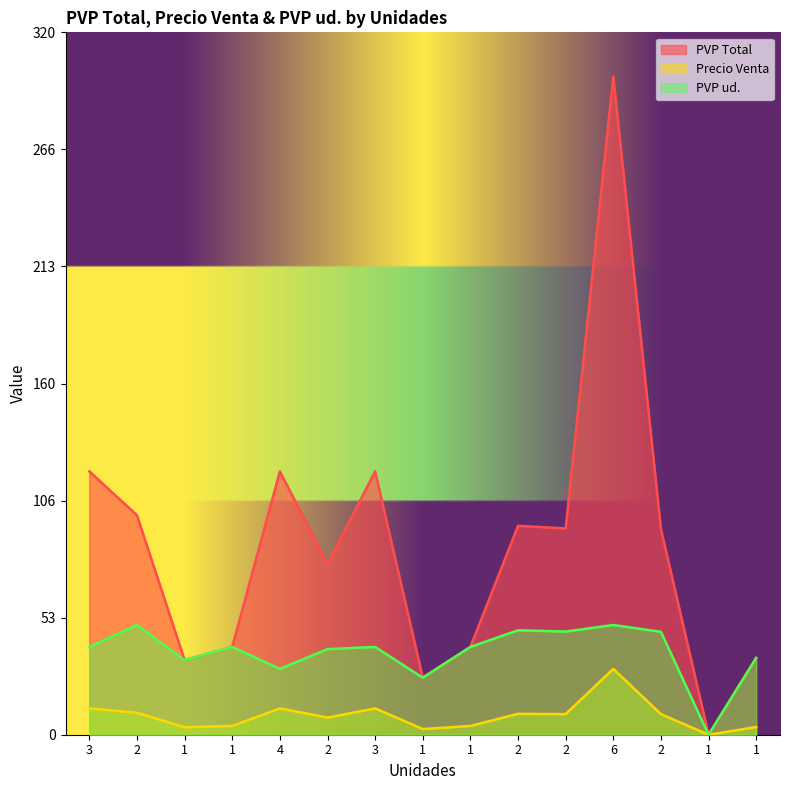

What is the label of the 1st point from the left?

3